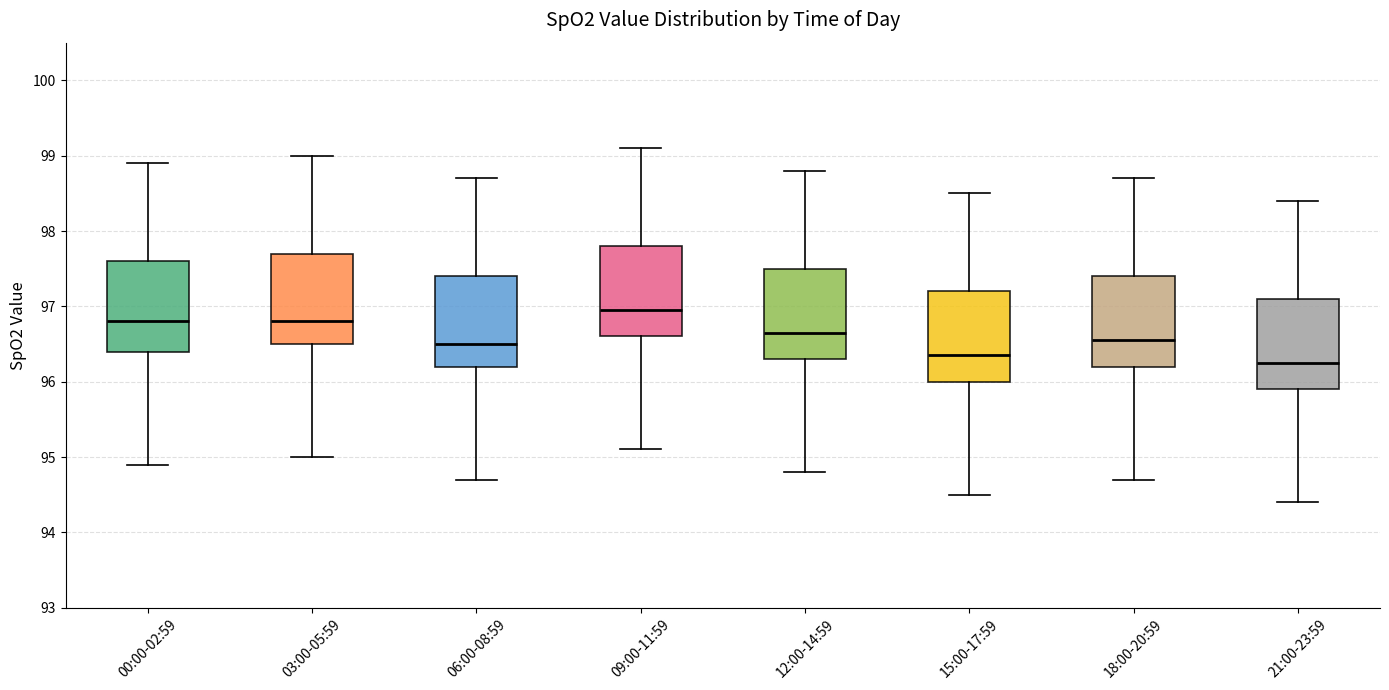

Reading left to right, transcribe this box plot: for each box, give where its median line is, the range the box spans, and where its two whiskers end, as read against the y-axis. The values are not printed on the chart, so give them approximately, as read against the axis.

00:00-02:59: median 96.8, box 96.4 to 97.6, whiskers 94.9 to 98.9
03:00-05:59: median 96.8, box 96.5 to 97.7, whiskers 95.0 to 99.0
06:00-08:59: median 96.5, box 96.2 to 97.4, whiskers 94.7 to 98.7
09:00-11:59: median 97.0, box 96.6 to 97.8, whiskers 95.1 to 99.1
12:00-14:59: median 96.7, box 96.3 to 97.5, whiskers 94.8 to 98.8
15:00-17:59: median 96.4, box 96.0 to 97.2, whiskers 94.5 to 98.5
18:00-20:59: median 96.6, box 96.2 to 97.4, whiskers 94.7 to 98.7
21:00-23:59: median 96.3, box 95.9 to 97.1, whiskers 94.4 to 98.4